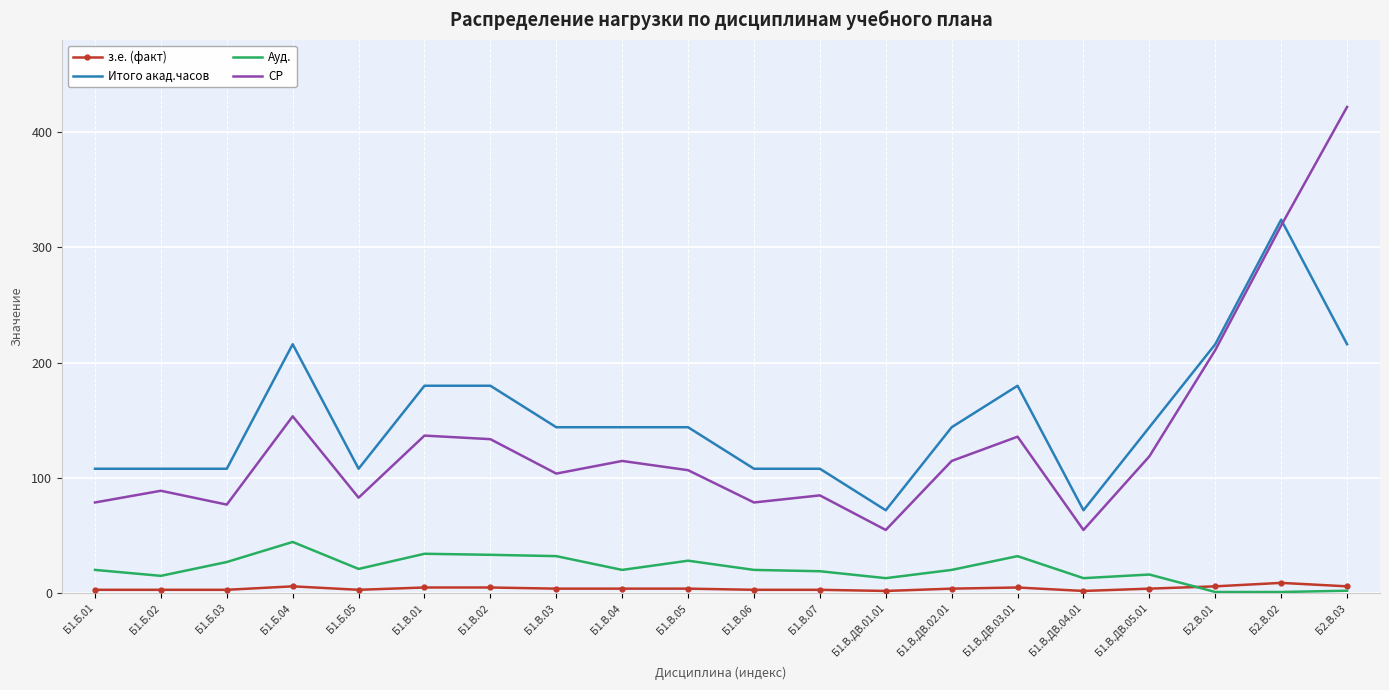

List the series in order of their peak value, highest first.

СР, Итого акад.часов, Ауд., з.е. (факт)